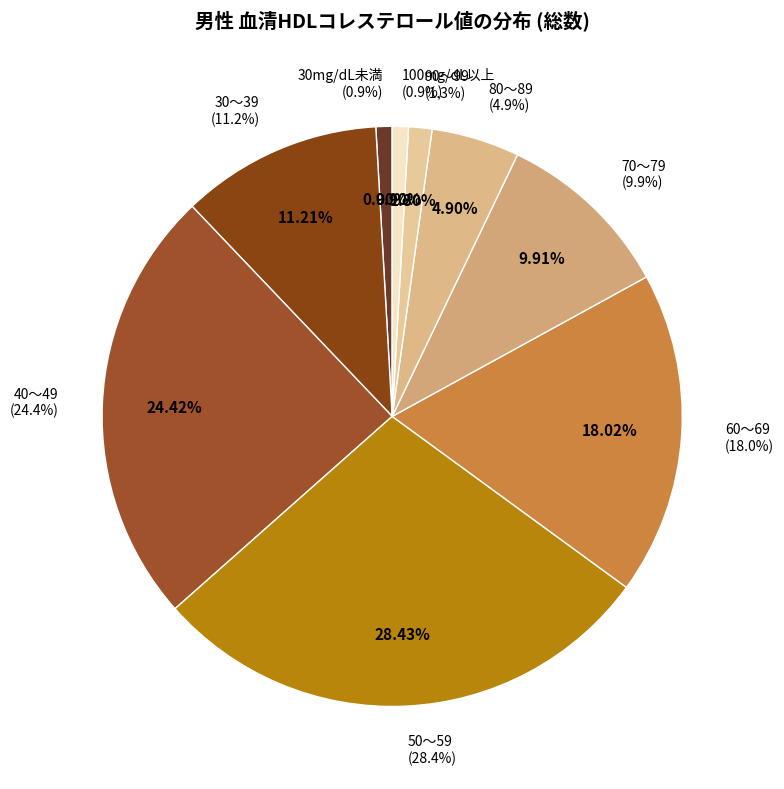

To the nearest percent, what is the difference between the largest and smallest slice percentages?

28%